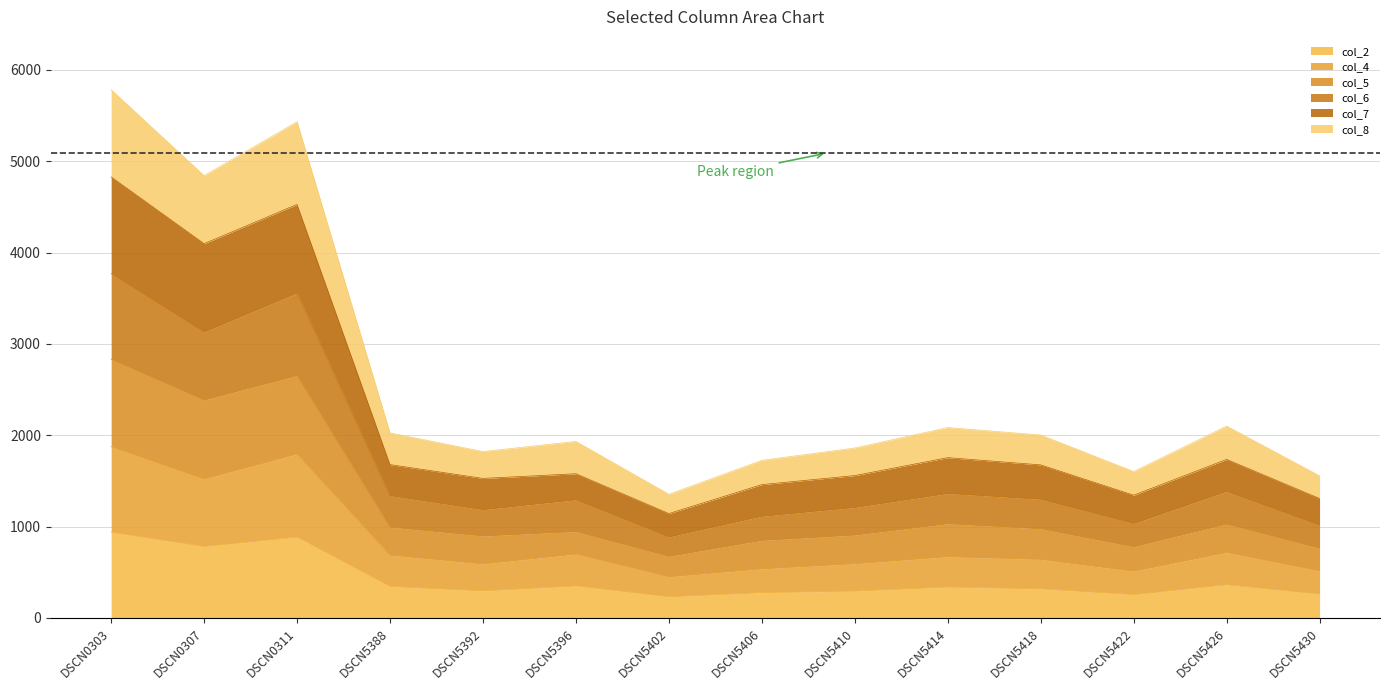

Count the number of data series in this chart.

6